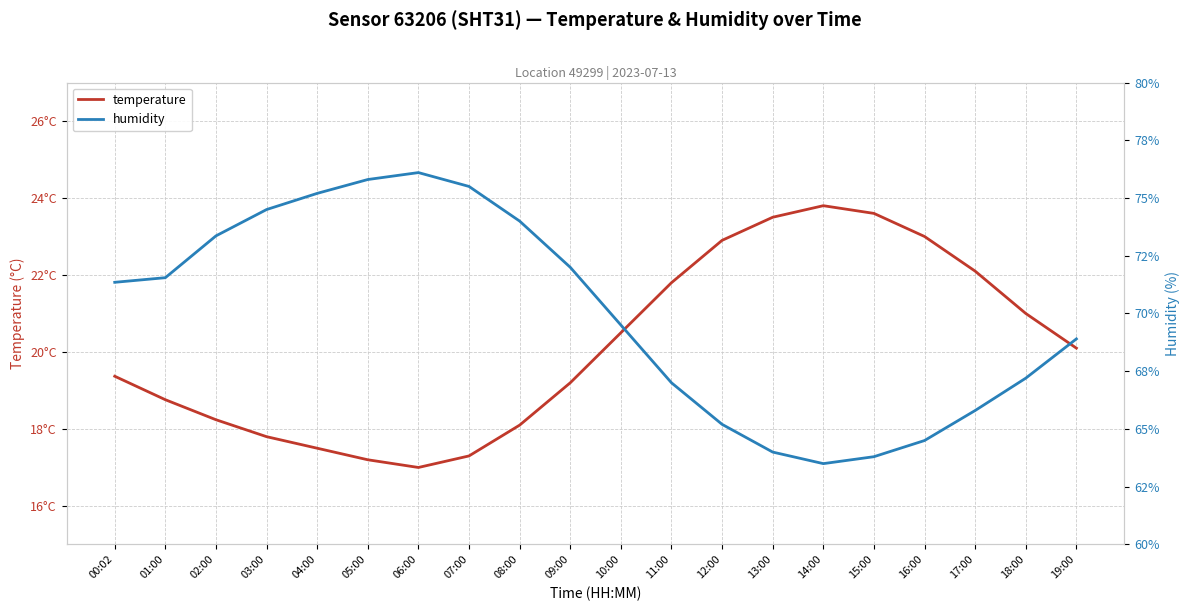

What is the value of the humidity point at the 13th from the left?

65.2